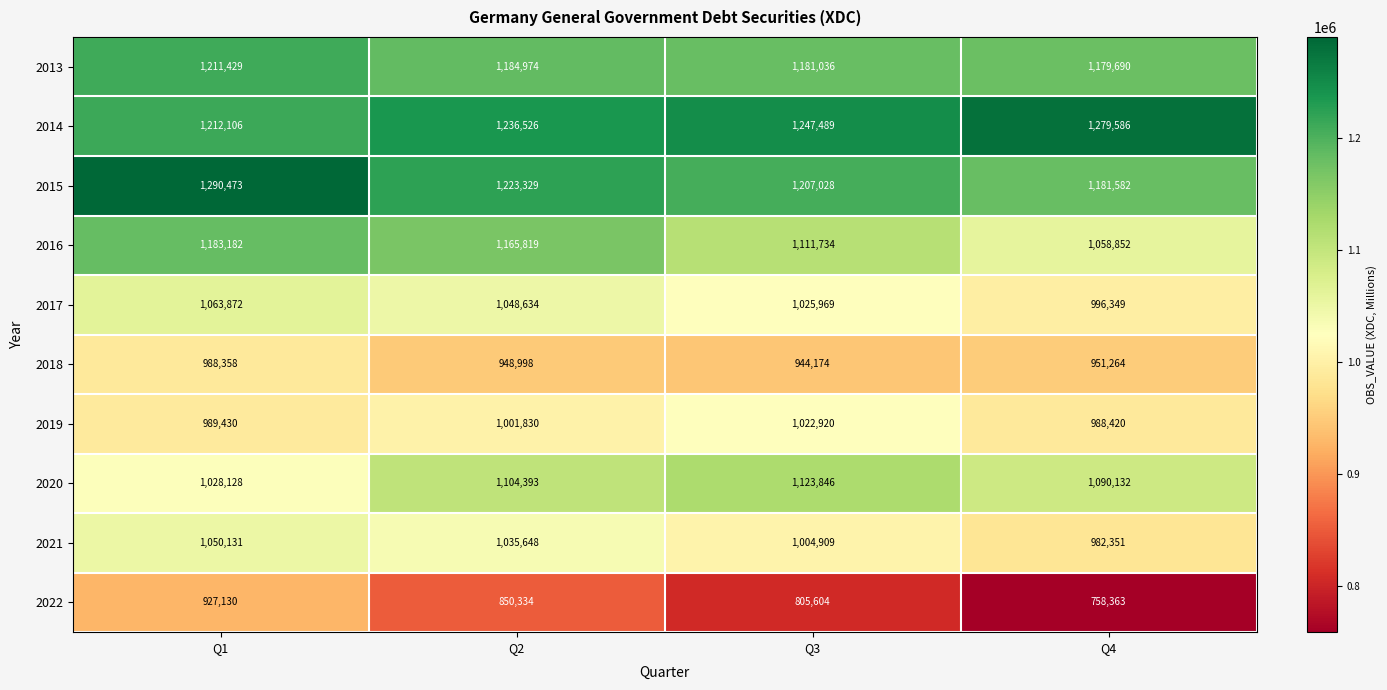

Between Q2 and Q4, which series saw the biggest shift?

2016